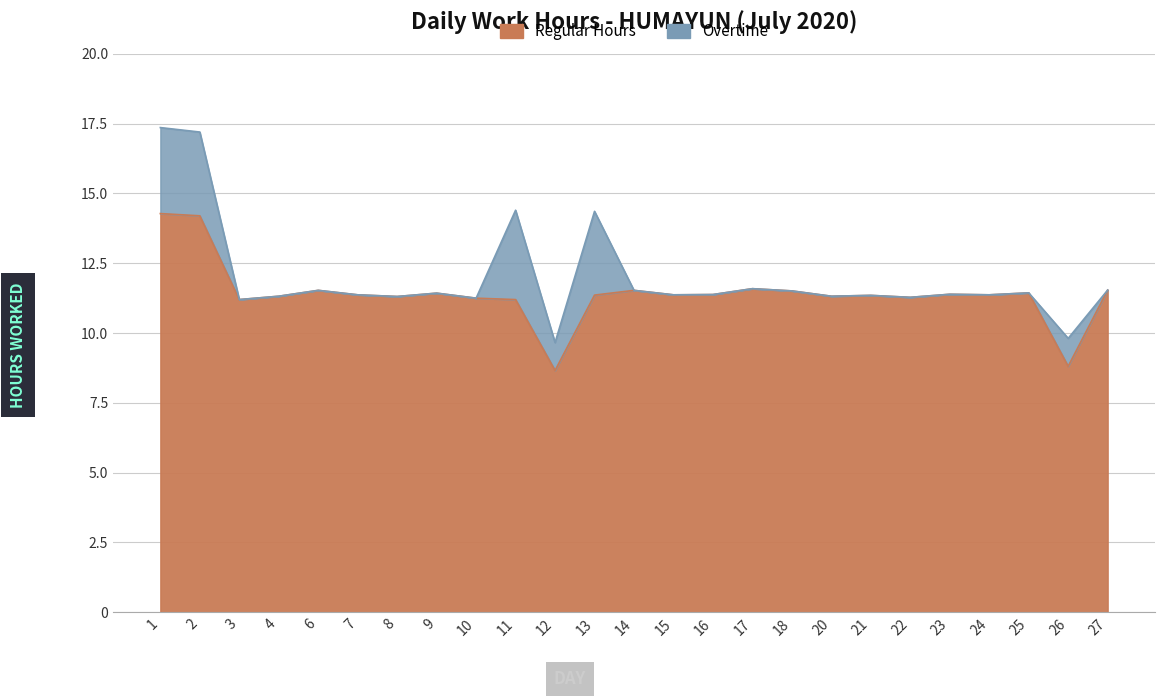

How many interior local peaks (higher than both neighbors) does the data have?

7